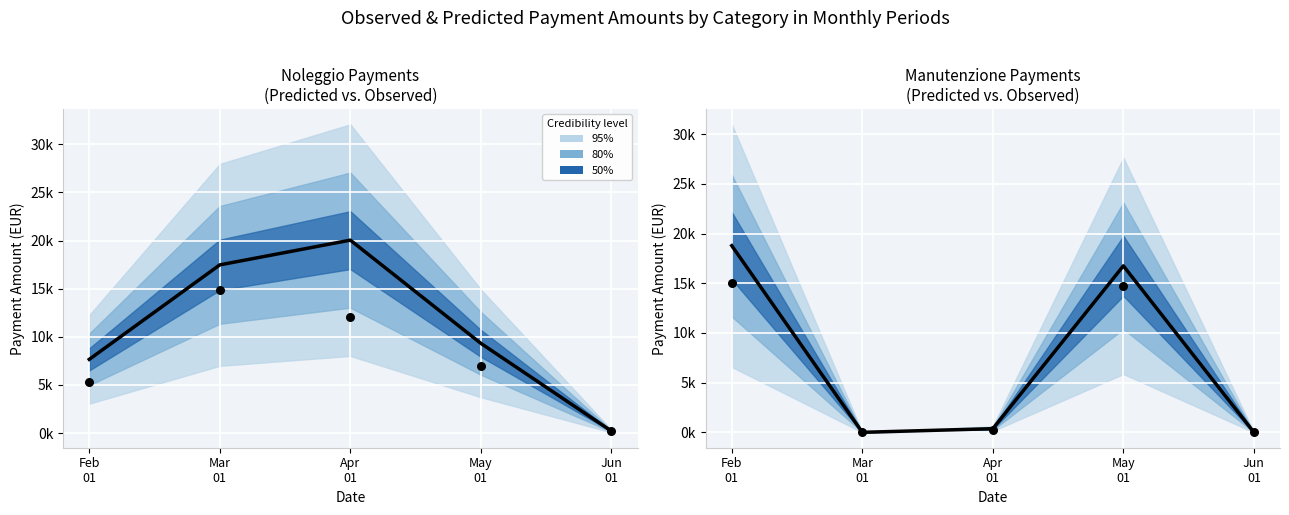

At which category is the sum across all series the highest?

Feb
01